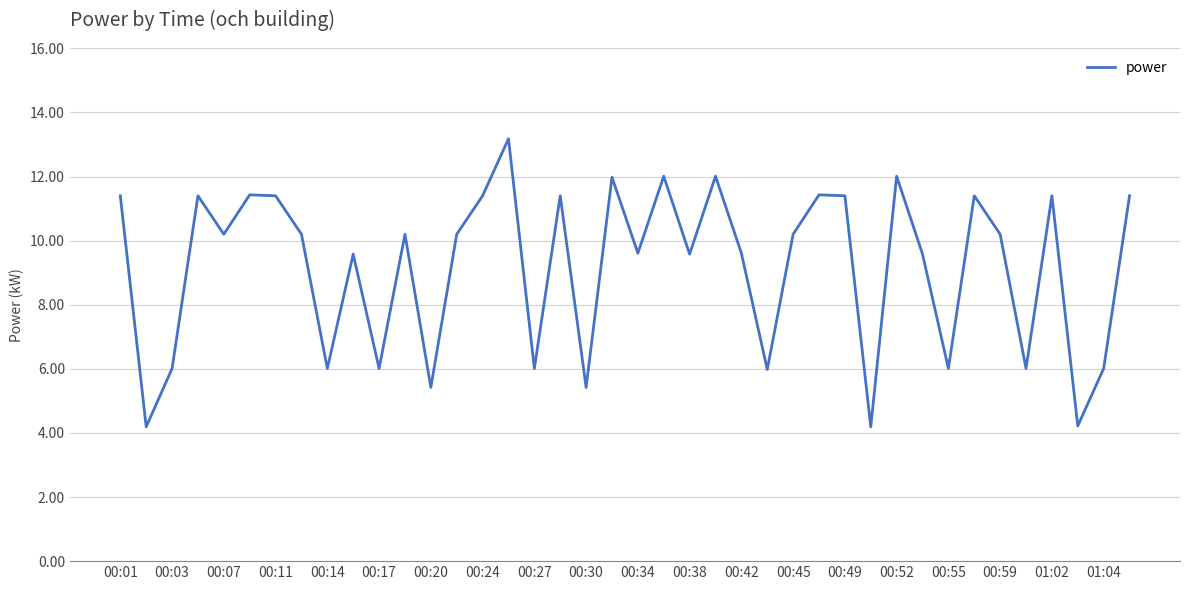

What is the greatest value displayed?

13.2